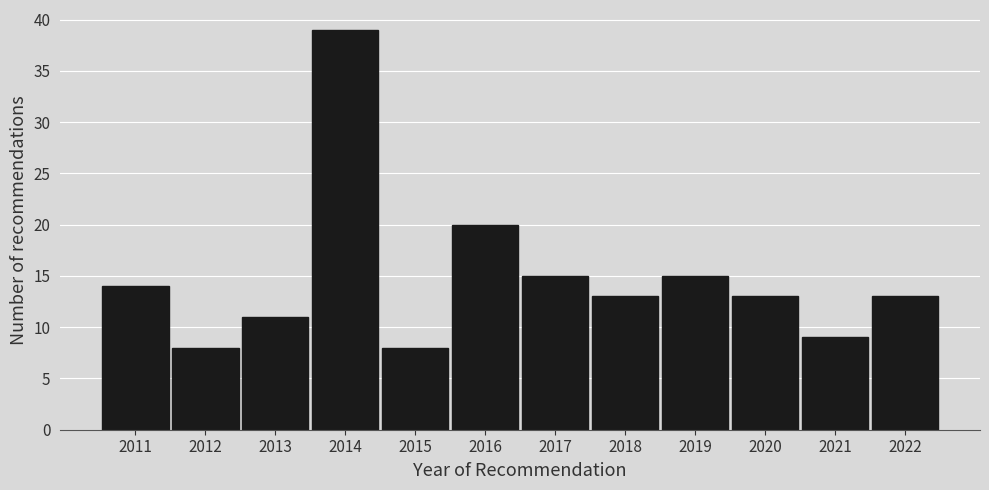

What is the height of the bar covering 2019.5 to 2020.5 on the x-axis? The values are not printed on the chart, so give them approximately, as read against the axis.

13